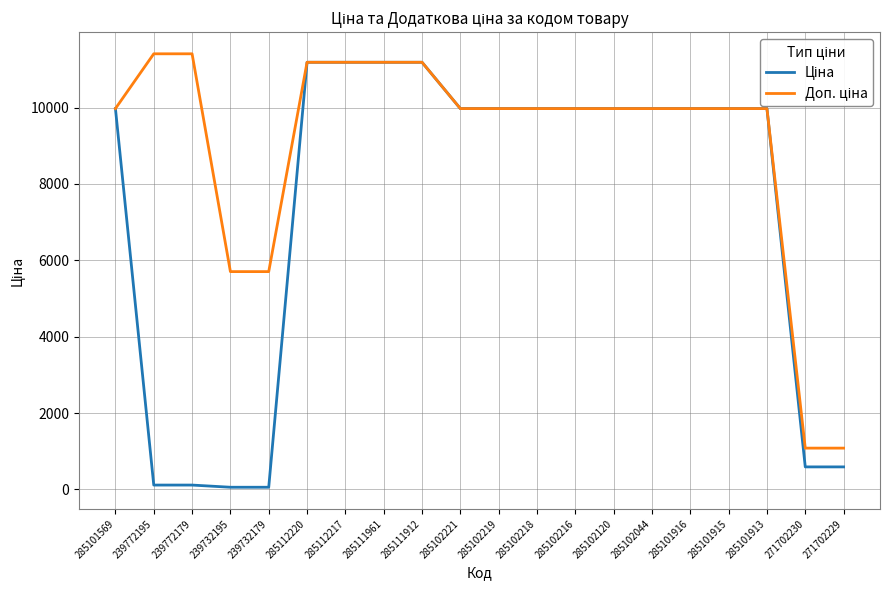

What is the greatest value displayed?

11410.0